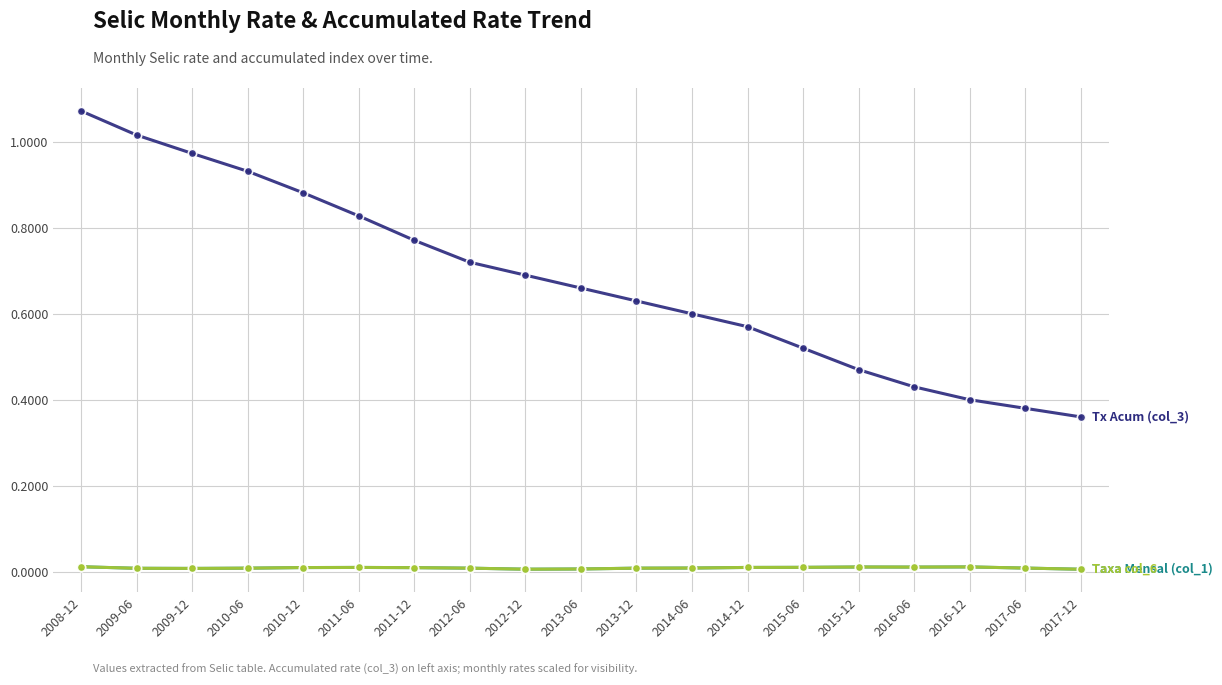

Reading left to right, list all the values displayed in this chart.

Tx Acum (col_3): 2008-12=1.1	2009-06=1.0	2009-12=1.0	2010-06=0.9	2010-12=0.9	2011-06=0.8	2011-12=0.8	2012-06=0.7	2012-12=0.7	2013-06=0.7	2013-12=0.6	2014-06=0.6	2014-12=0.6	2015-06=0.5	2015-12=0.5	2016-06=0.4	2016-12=0.4	2017-06=0.4	2017-12=0.4
Taxa Mensal (col_1): 2008-12=0.0	2009-06=0.0	2009-12=0.0	2010-06=0.0	2010-12=0.0	2011-06=0.0	2011-12=0.0	2012-06=0.0	2012-12=0.0	2013-06=0.0	2013-12=0.0	2014-06=0.0	2014-12=0.0	2015-06=0.0	2015-12=0.0	2016-06=0.0	2016-12=0.0	2017-06=0.0	2017-12=0.0
Taxa col_6: 2008-12=0.0	2009-06=0.0	2009-12=0.0	2010-06=0.0	2010-12=0.0	2011-06=0.0	2011-12=0.0	2012-06=0.0	2012-12=0.0	2013-06=0.0	2013-12=0.0	2014-06=0.0	2014-12=0.0	2015-06=0.0	2015-12=0.0	2016-06=0.0	2016-12=0.0	2017-06=0.0	2017-12=0.0